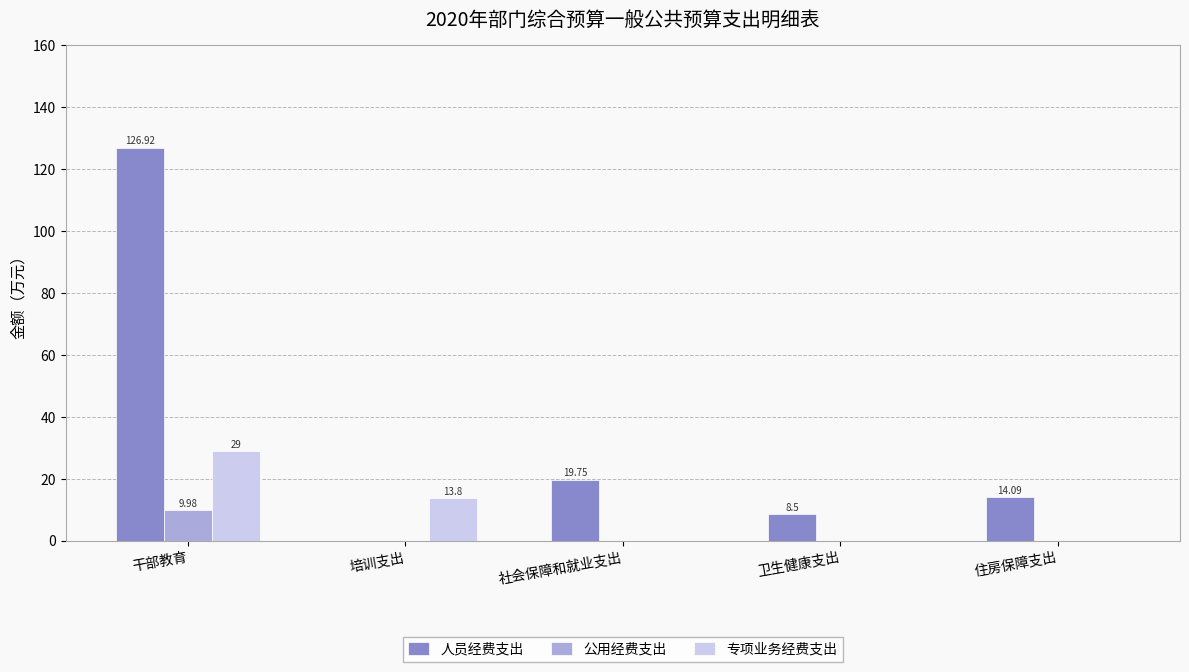

Between 干部教育 and 卫生健康支出, which series saw the biggest shift?

人员经费支出